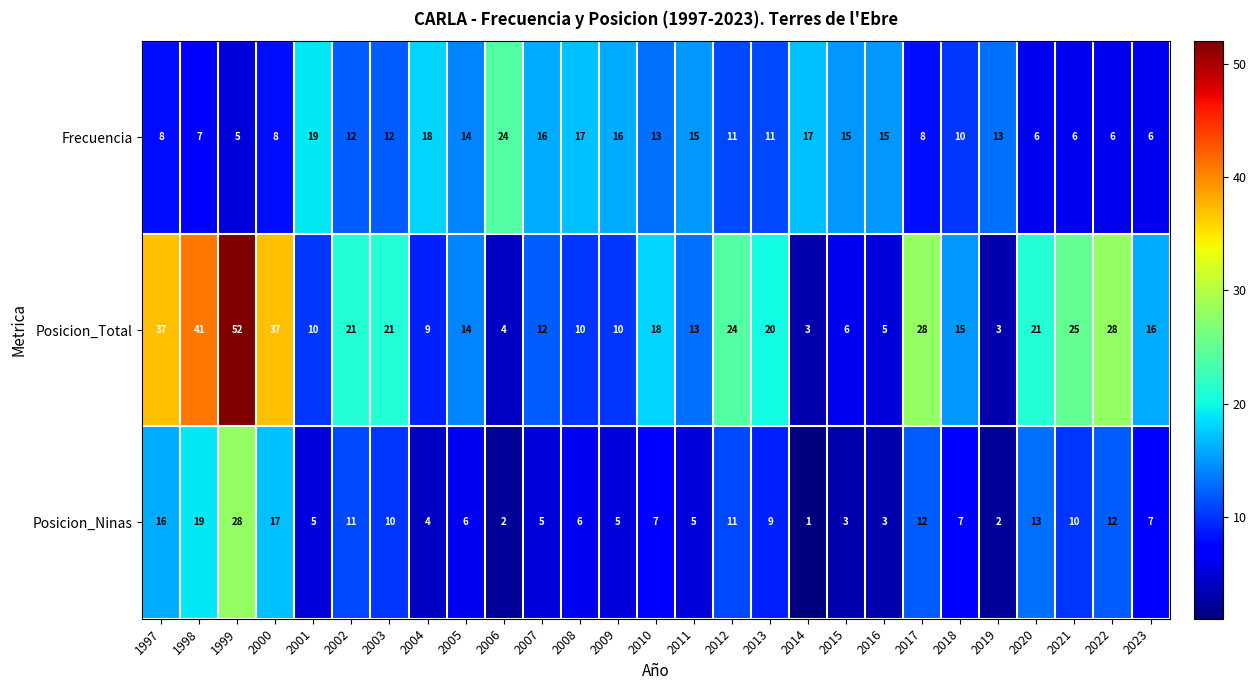

Rank the series by their maximum value, from highest to lowest.

Posicion_Total, Posicion_Ninas, Frecuencia